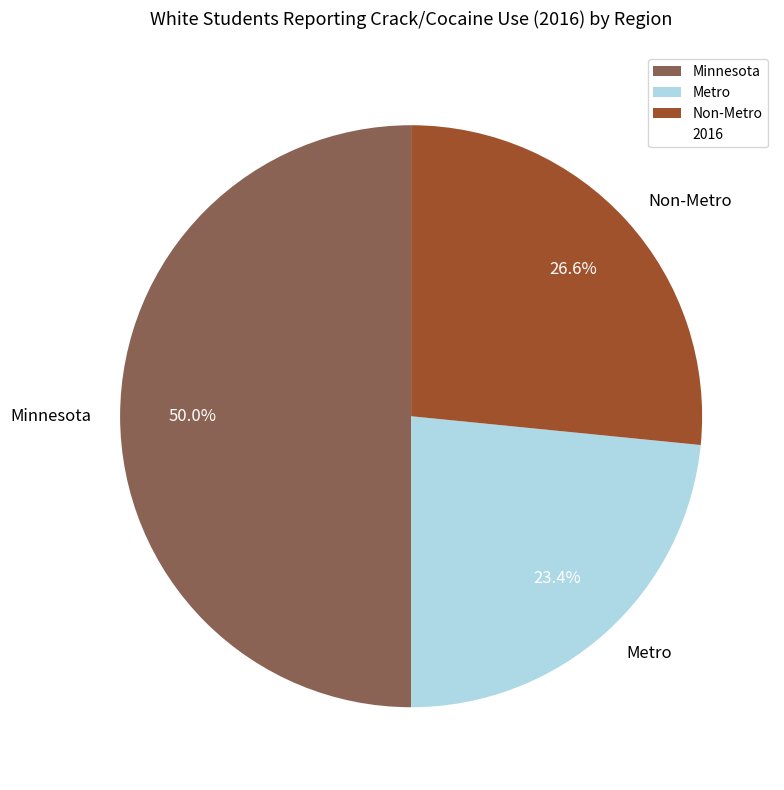

To the nearest percent, what is the combined percentage of Non-Metro and Minnesota?

77%